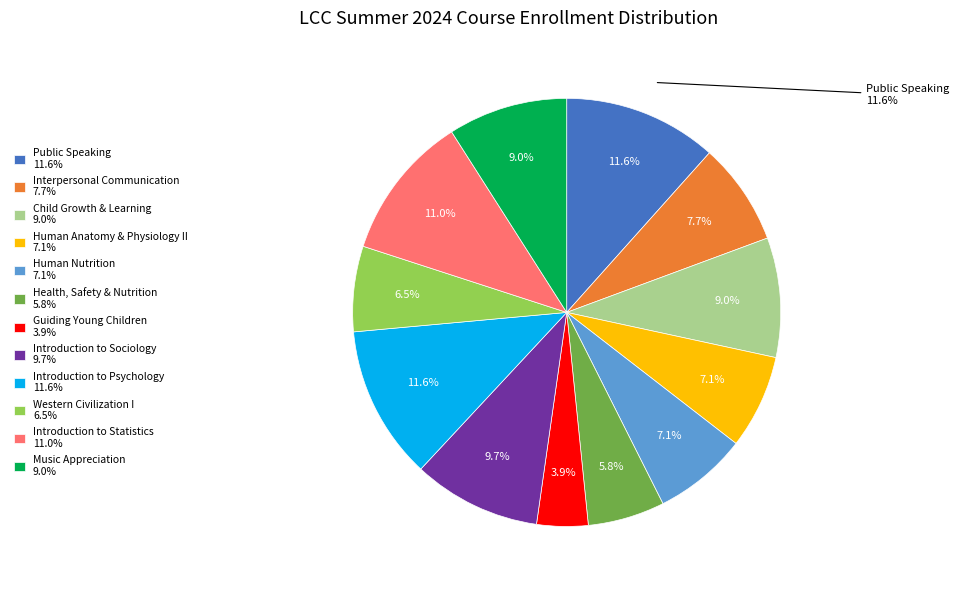

Combined, do Public Speaking and Introduction to Psychology account for over 50%?

No